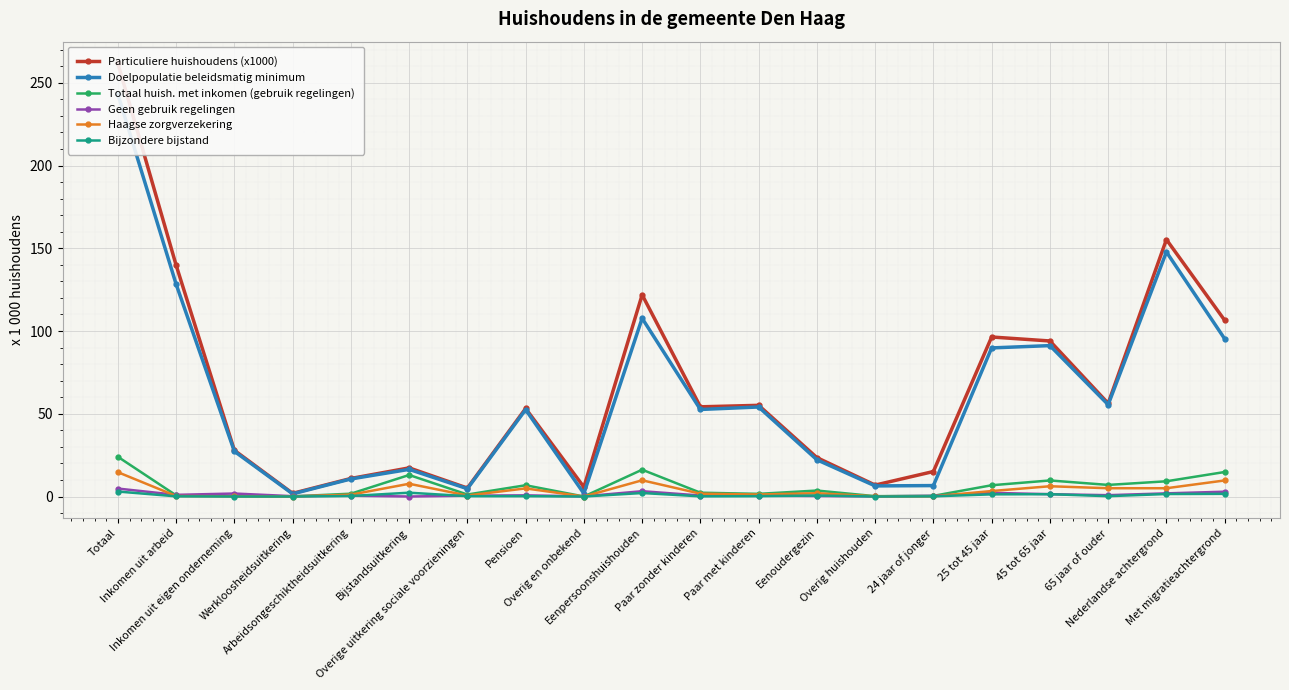

At which category does the chart reach its peak across all series?

Totaal